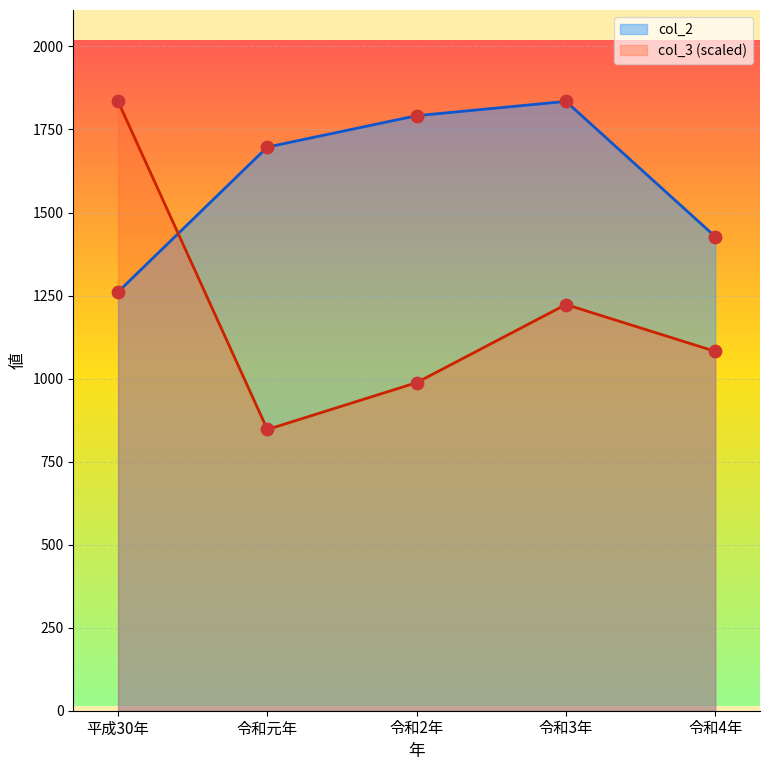

What is the change in value from 令和2年 to 令和3年?

+43.0